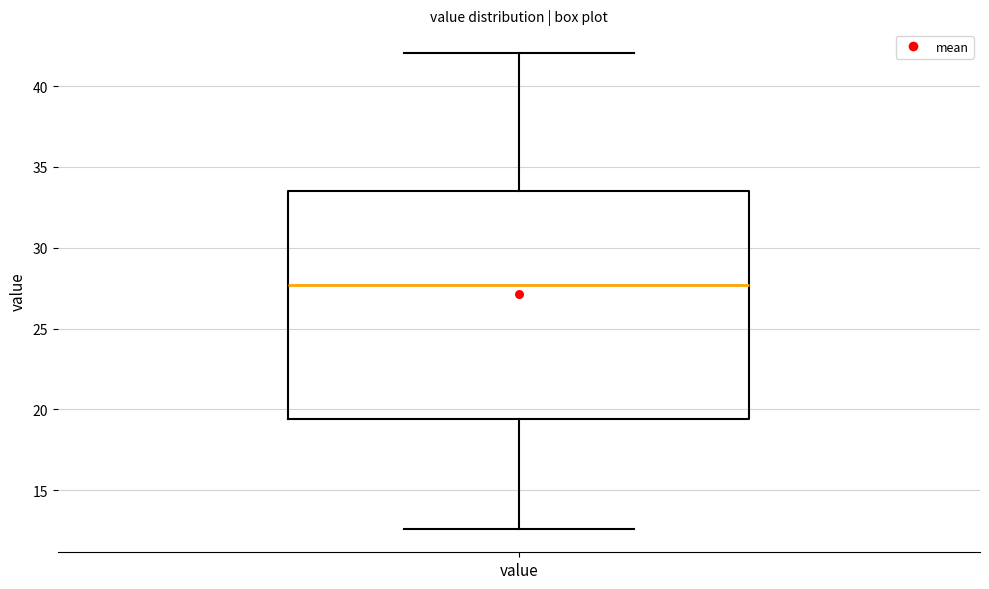

Read this box plot against the y-axis: the position of the median line, the range covered by the box, and the ends of both whiskers. The values are not printed on the chart, so give them approximately, as read against the axis.

median 27.5, box 19.5 to 33.5, whiskers 12.5 to 42.0